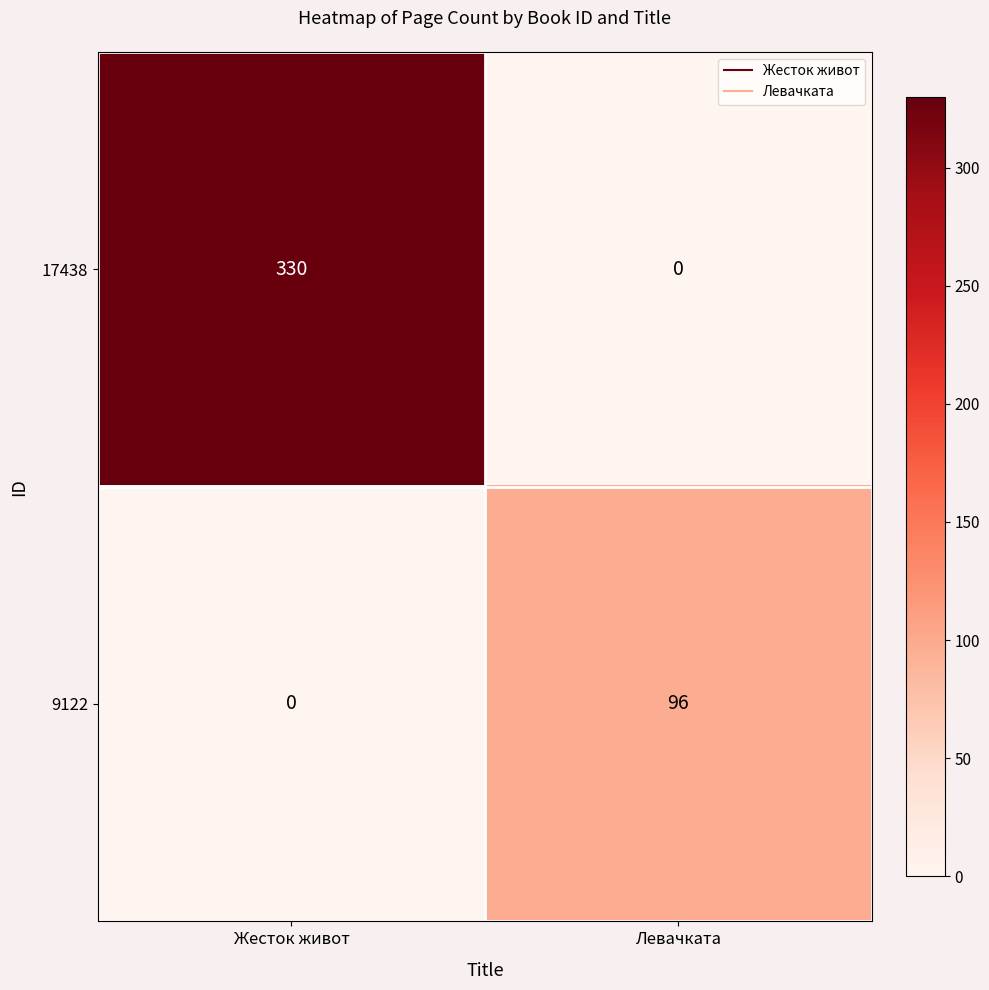

What is the greatest value displayed?

330